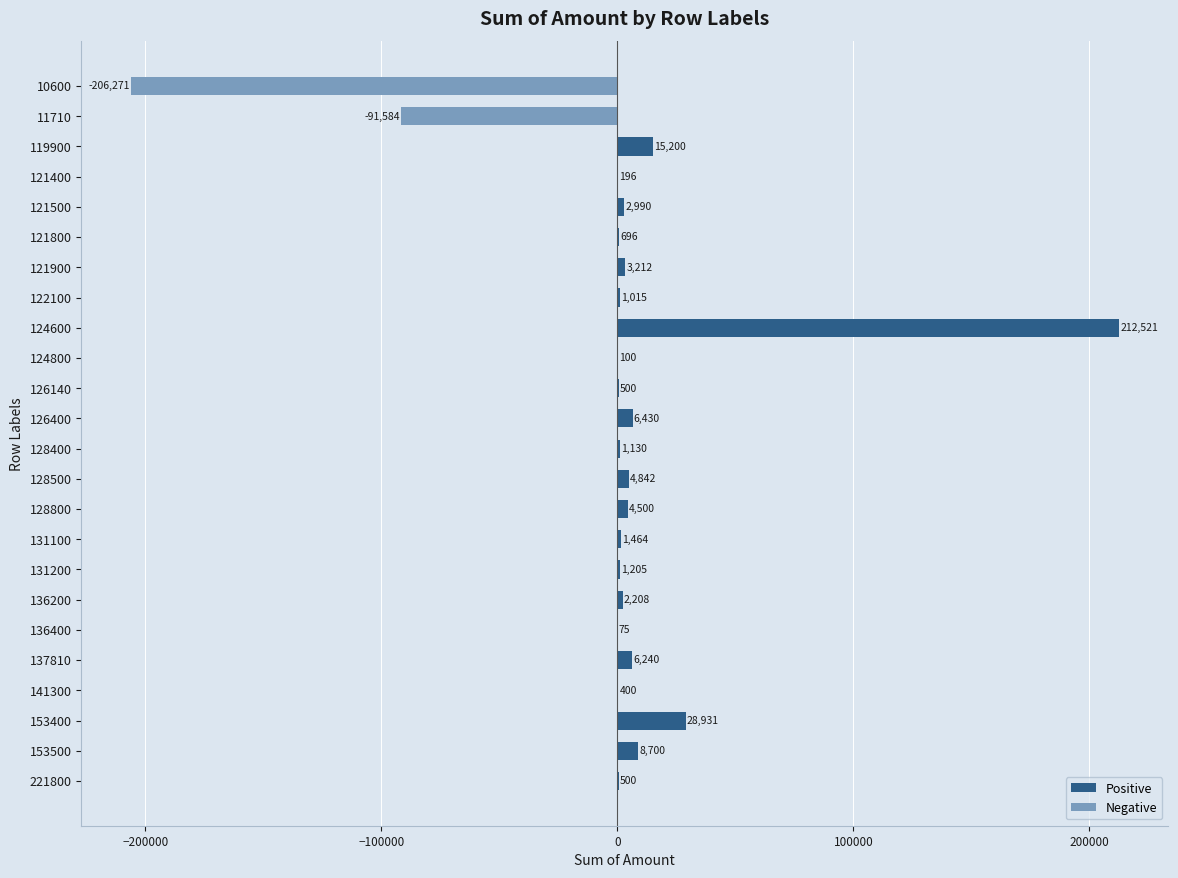

At which label is the value closest to 3124?

121900